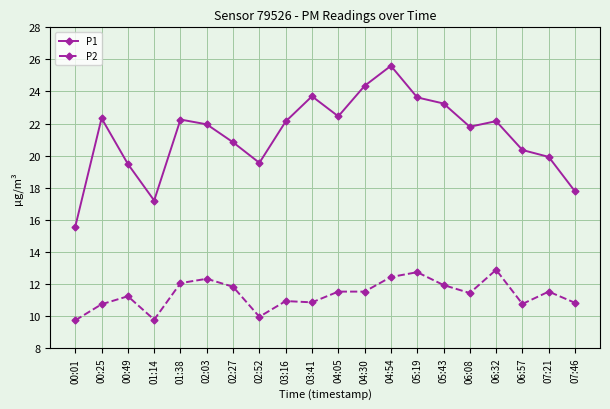

Where does the P2 series first go above 11?

00:49